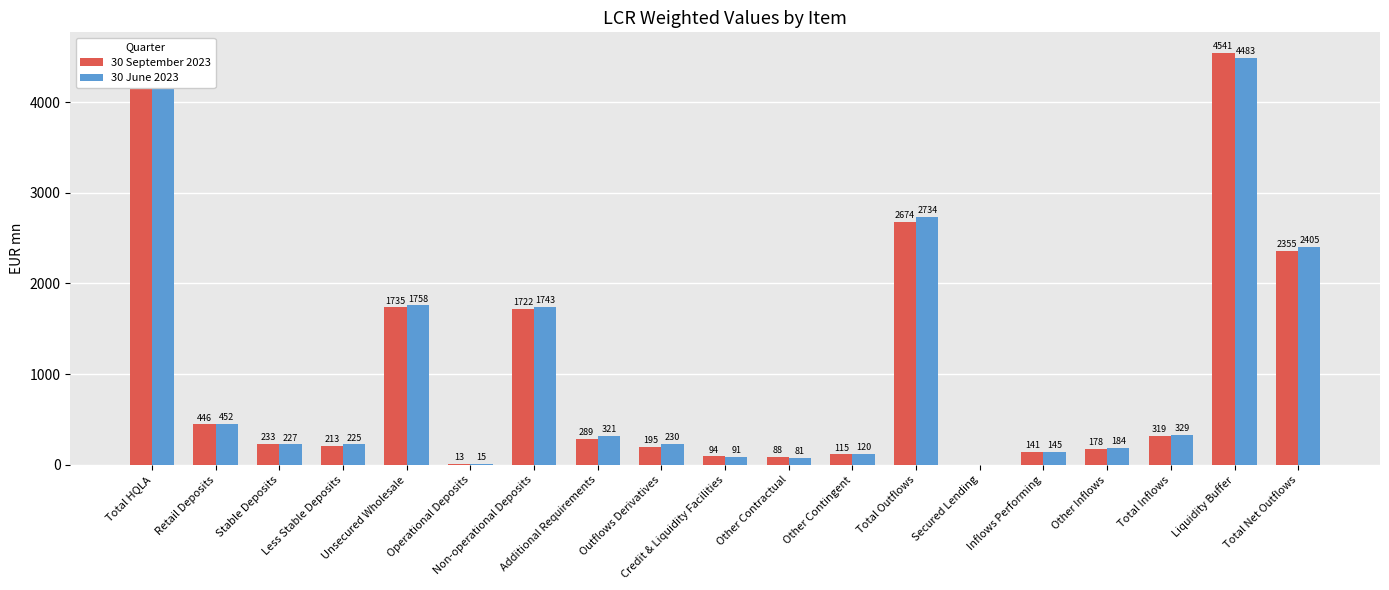

What is the approximate value of 30 September 2023 at Non-operational Deposits?

1722.1